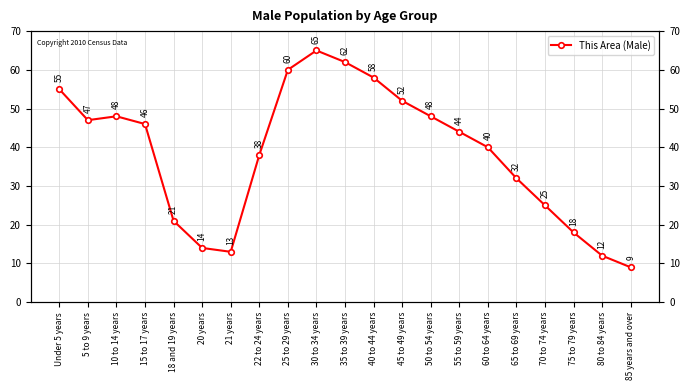

Does the chart display data point markers on the line(s)?

Yes